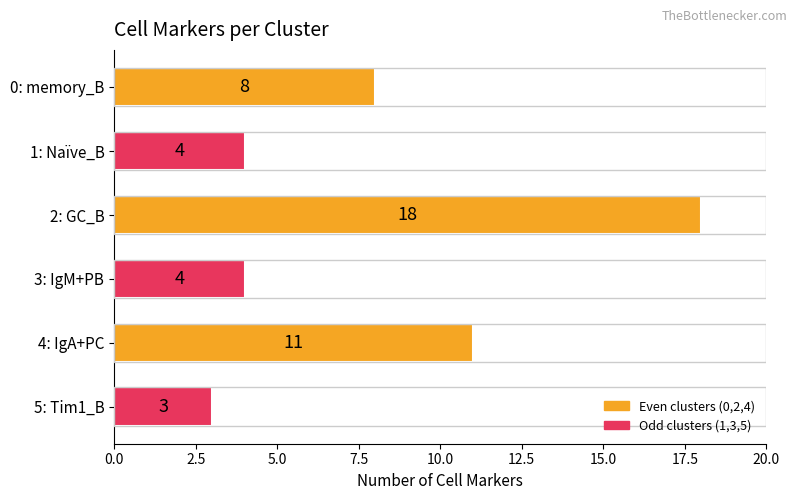

What is the ratio of the value at 2: GC_B to the value at 4: IgA+PC?

1.6